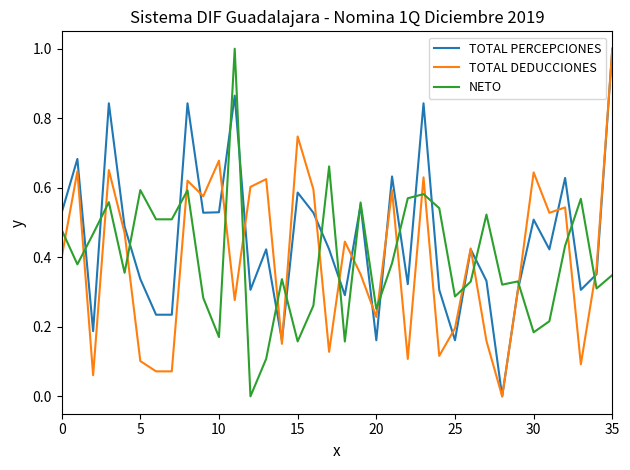

True or false: TOTAL DEDUCCIONES and TOTAL PERCEPCIONES intersect in this chart.

True